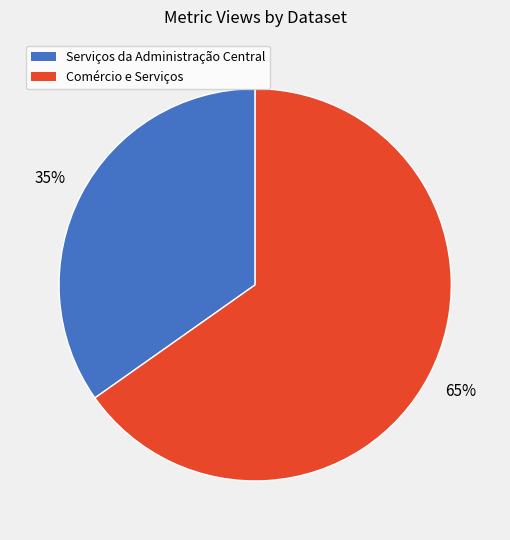

Does Comércio e Serviços account for over 50% of the chart?

Yes